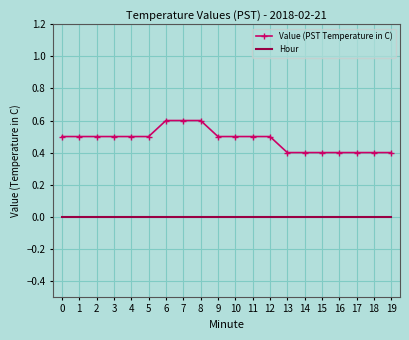

List the series in order of their peak value, highest first.

Value (PST Temperature in C), Hour